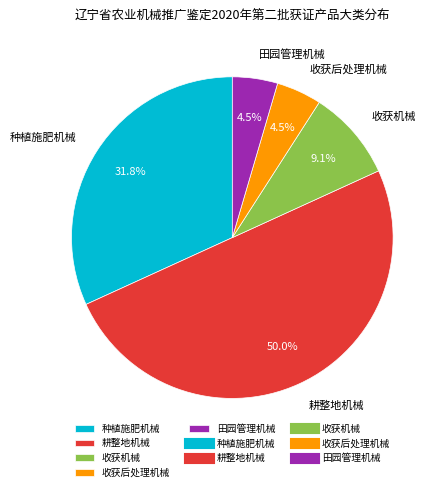

Approximately how many times larger is the value at 收获机械 compared to 种植施肥机械?

0.3